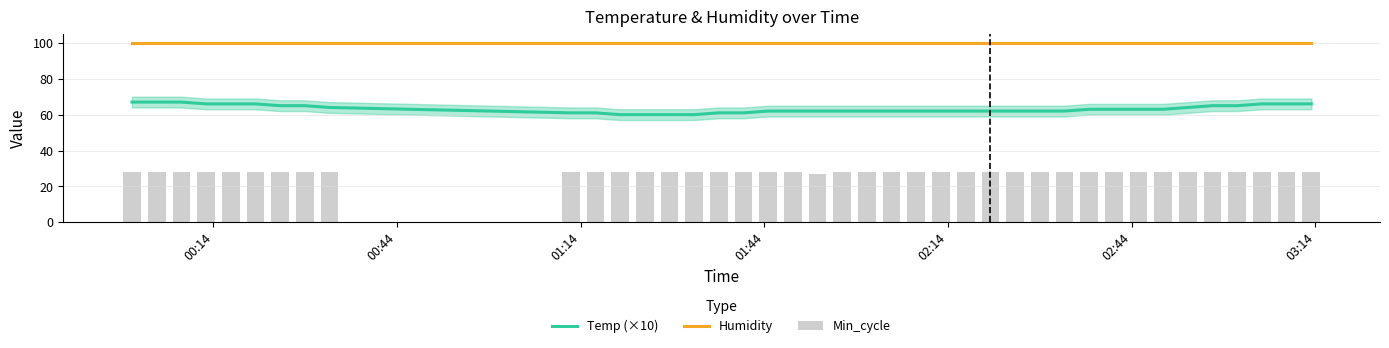

True or false: Humidity and Temp (×10) cross at least once.

False